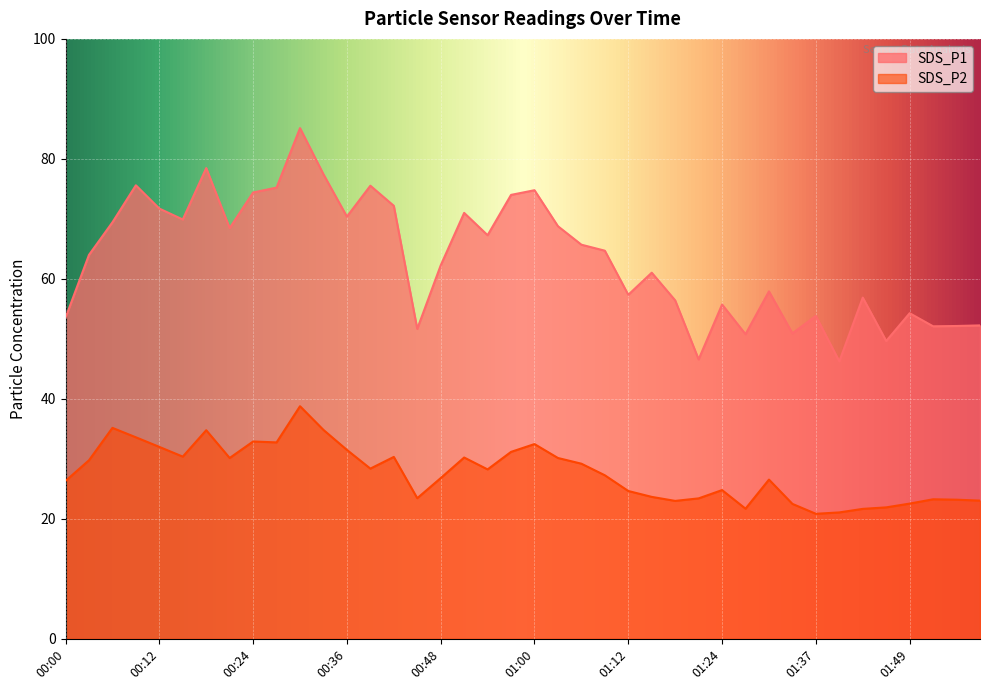

Rank the series by their average value, from lowest to highest.

SDS_P2, SDS_P1